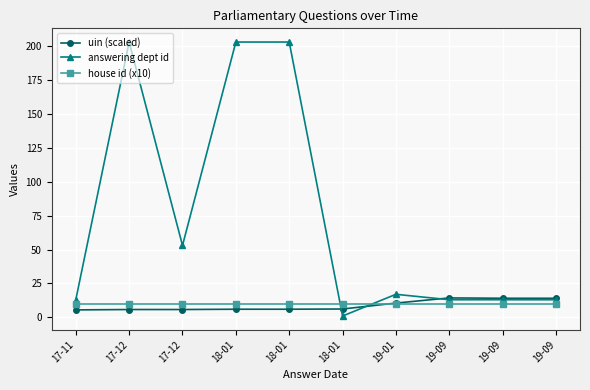

Count the number of categories in the chart.

10